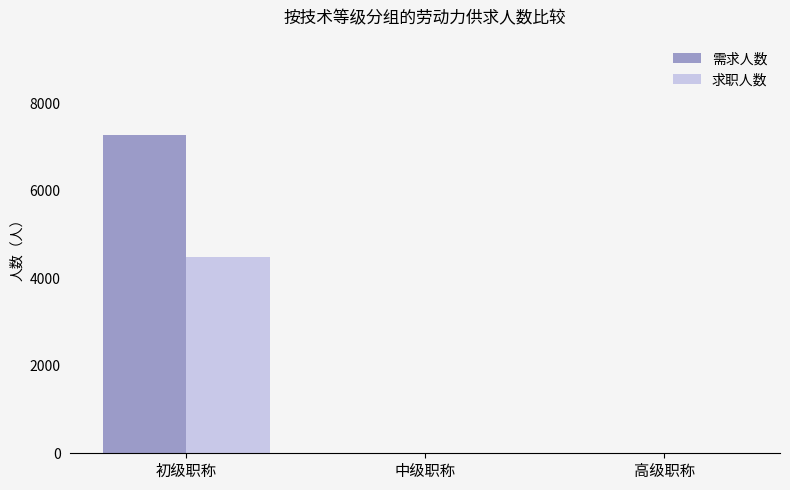

What is the sum of all 求职人数 values?

4494